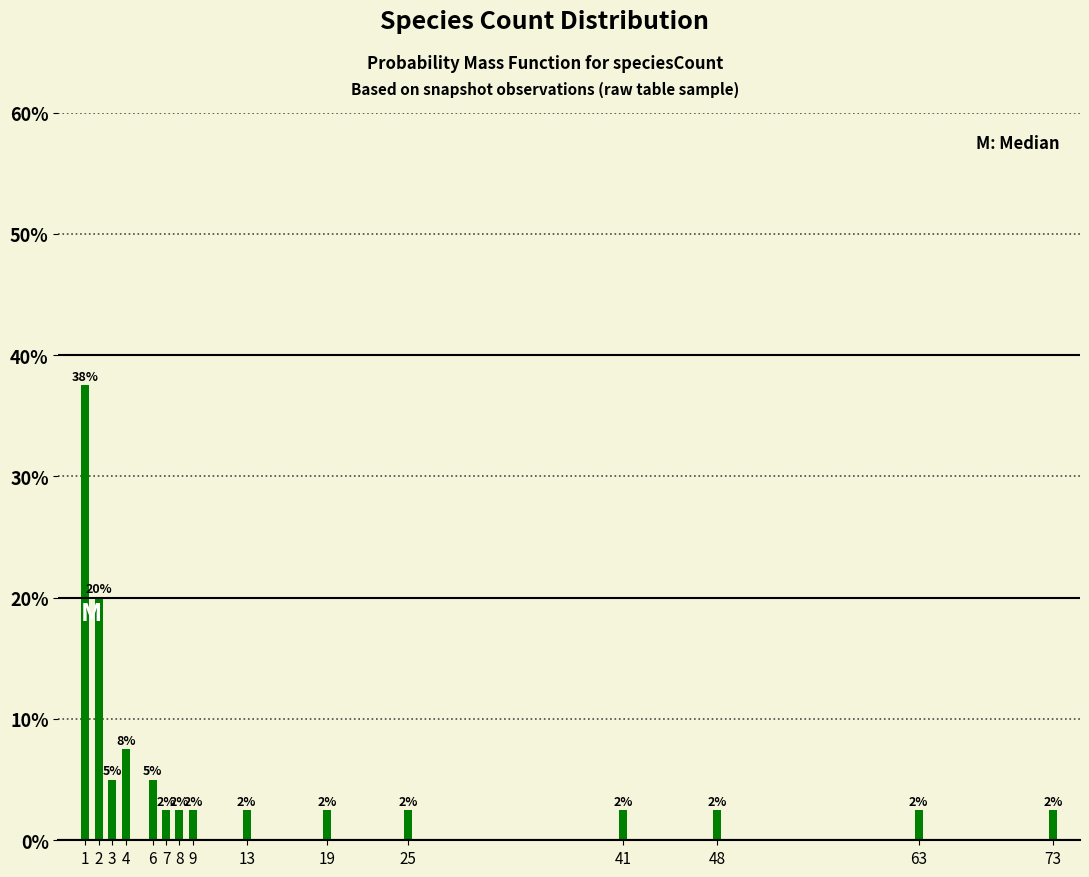

List the labels in order of value, largest first.

1, 2, 4, 3, 6, 7, 8, 9, 13, 19, 25, 41, 48, 63, 73